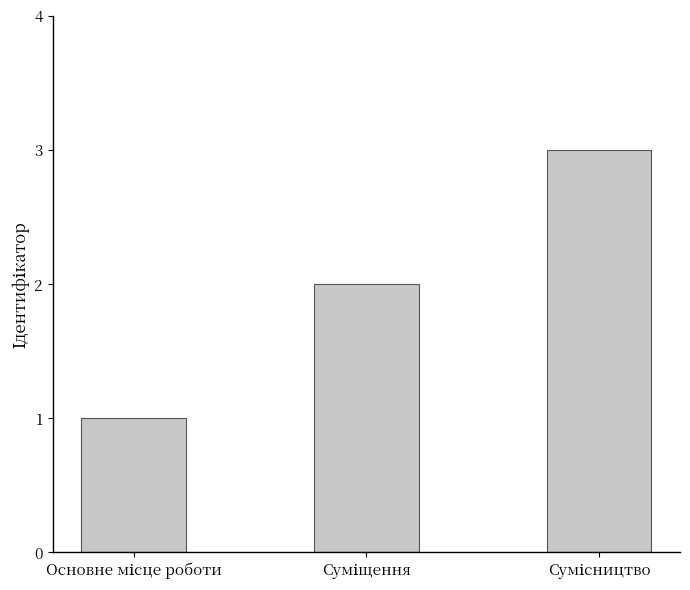

What is the greatest value displayed?

3